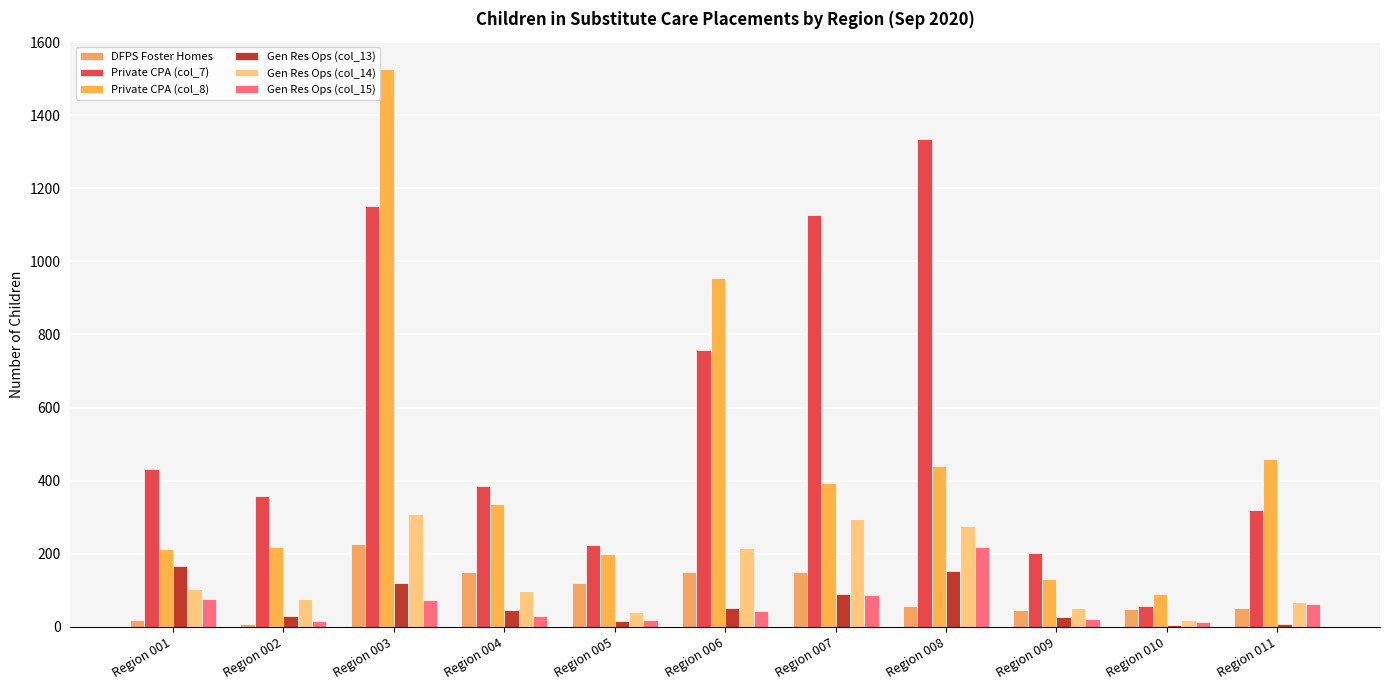

Read the Gen Res Ops (col_14) value at Region 008.

275